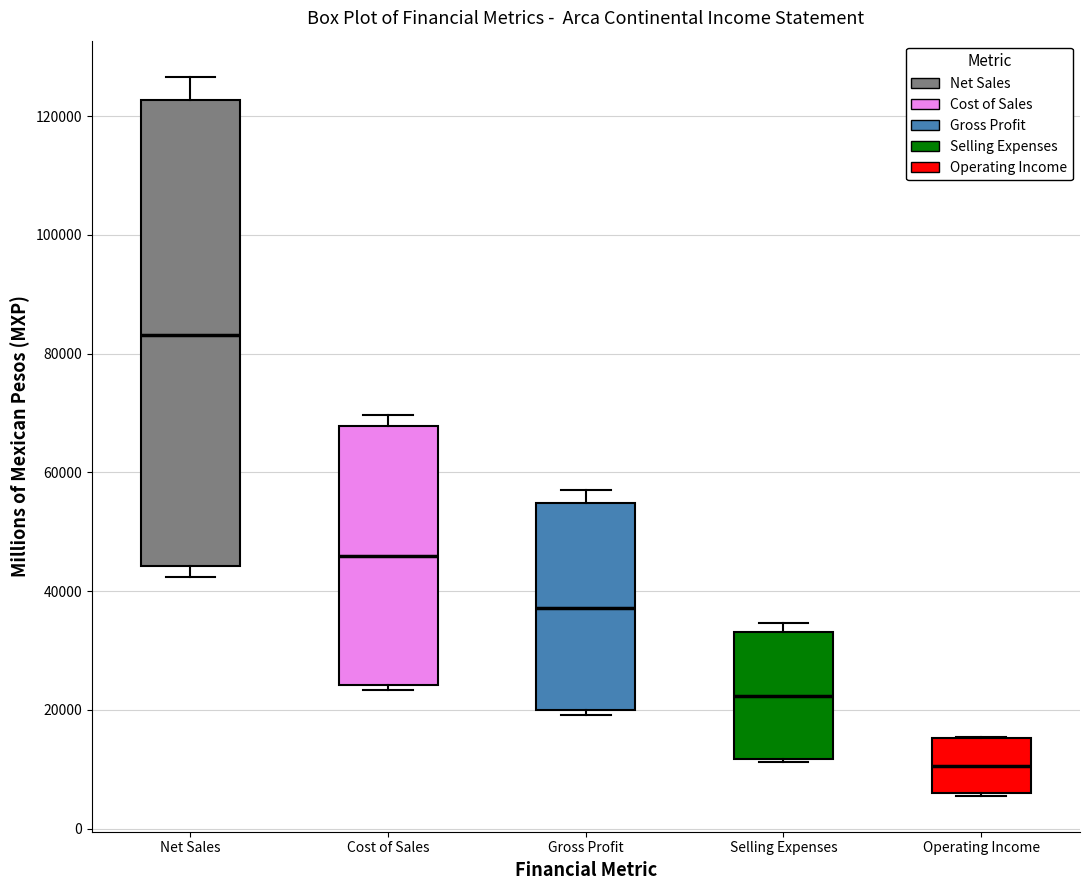

Reading left to right, transcribe this box plot: for each box, give where its median line is, the range the box spans, and where its two whiskers end, as read against the y-axis. The values are not printed on the chart, so give them approximately, as read against the axis.

Net Sales: median 84000, box 44000 to 122000, whiskers 42000 to 126000
Cost of Sales: median 46000, box 24000 to 68000, whiskers 24000 (just below the box's lower edge) to 70000
Gross Profit: median 38000, box 20000 to 54000, whiskers 20000 (just below the box's lower edge) to 58000
Selling Expenses: median 22000, box 12000 to 34000, whiskers 12000 to 34000 (just above the box's upper edge)
Operating Income: median 10000, box 6000 to 16000, whiskers 6000 to 16000